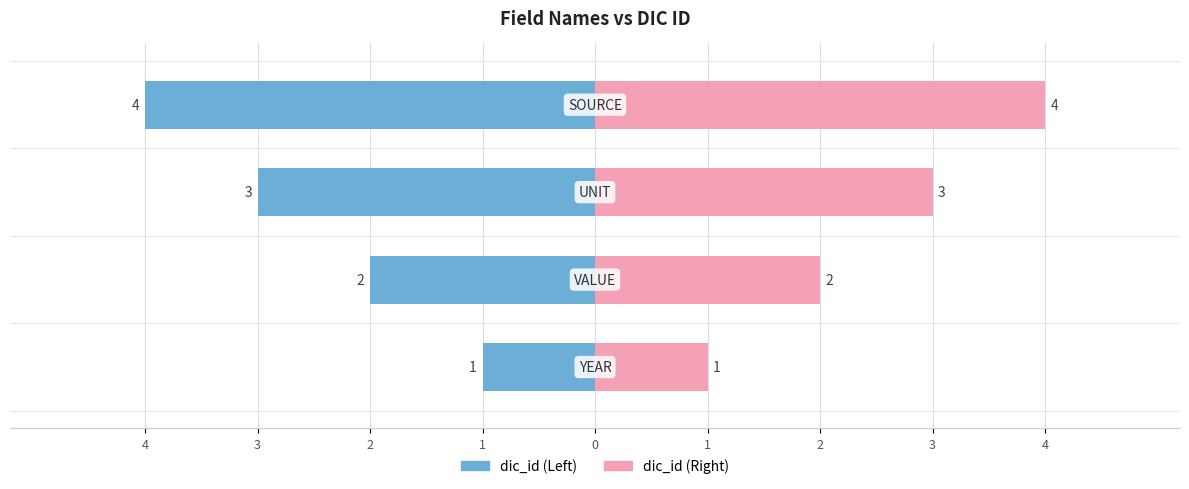

Reading right to left, what are all the values shown in this chart?

dic_id (Left): -4	-3	-2	-1
dic_id (Right): 4	3	2	1